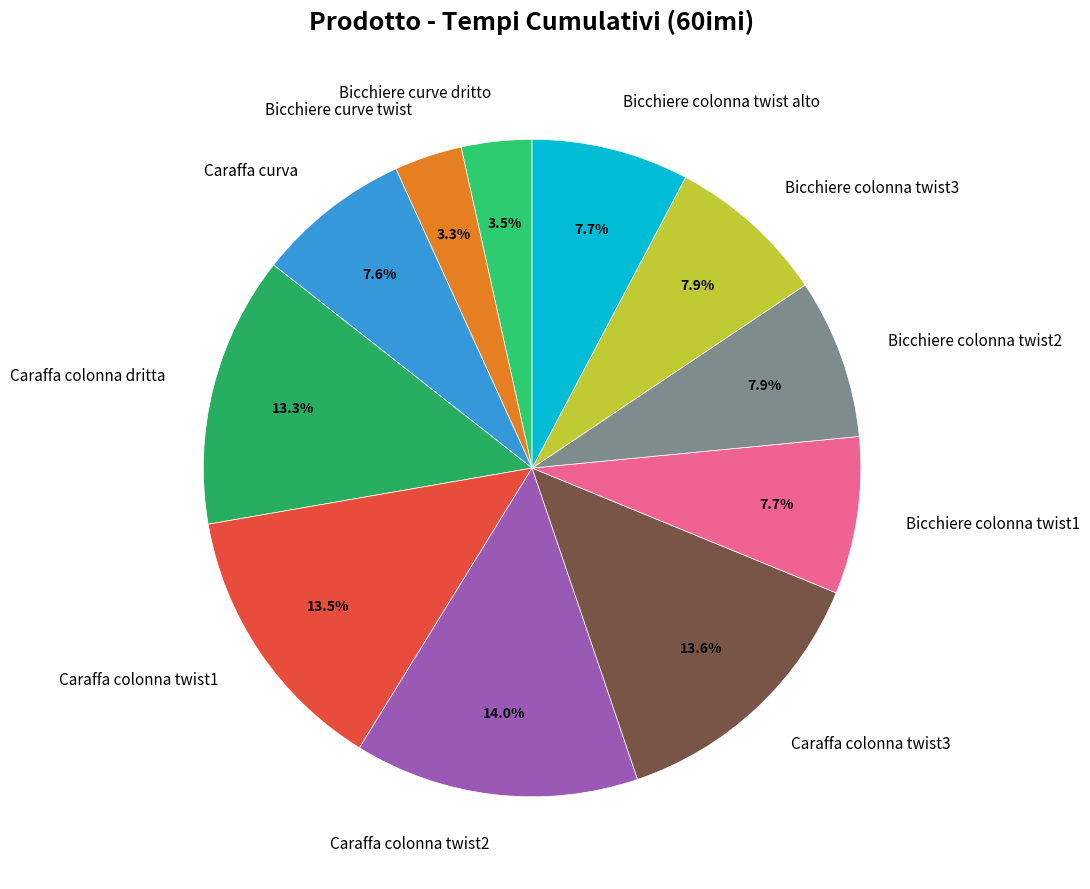

To the nearest percent, what percentage of the pie is Caraffa colonna dritta?

13%